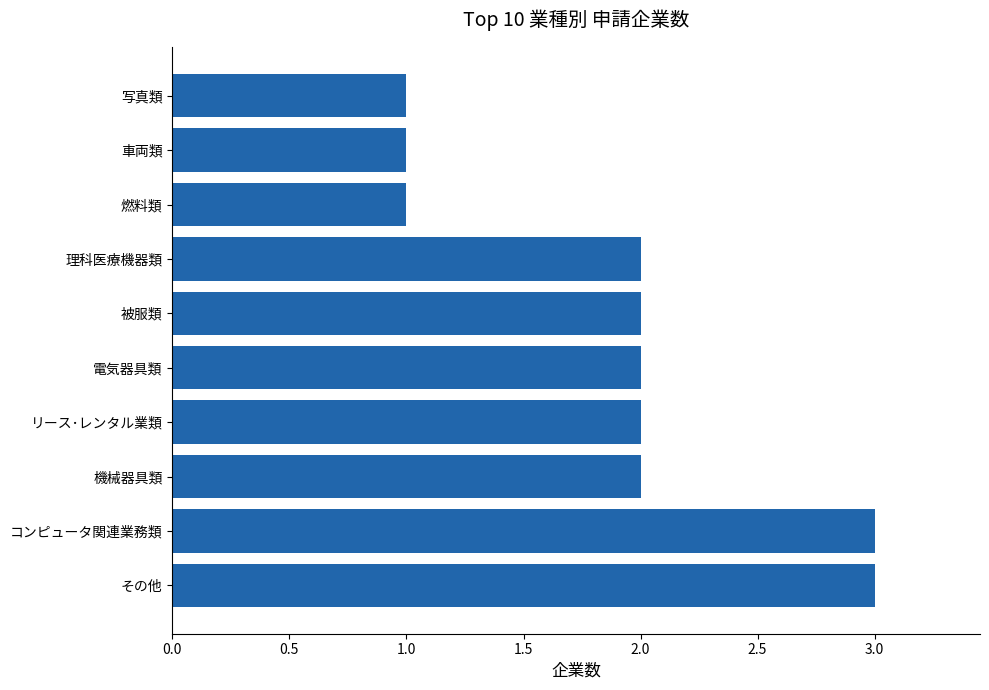

What is the ratio of the value at 車両類 to the value at リース･レンタル業類?

0.5